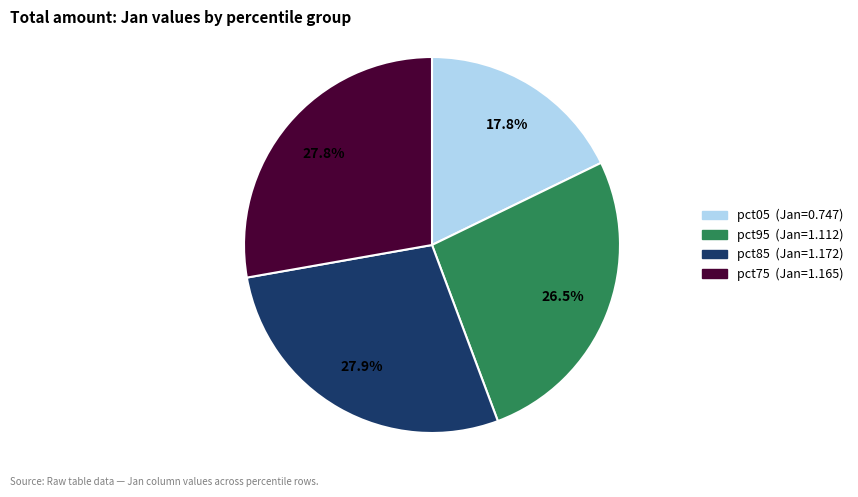

Does any single category account for the majority?

No